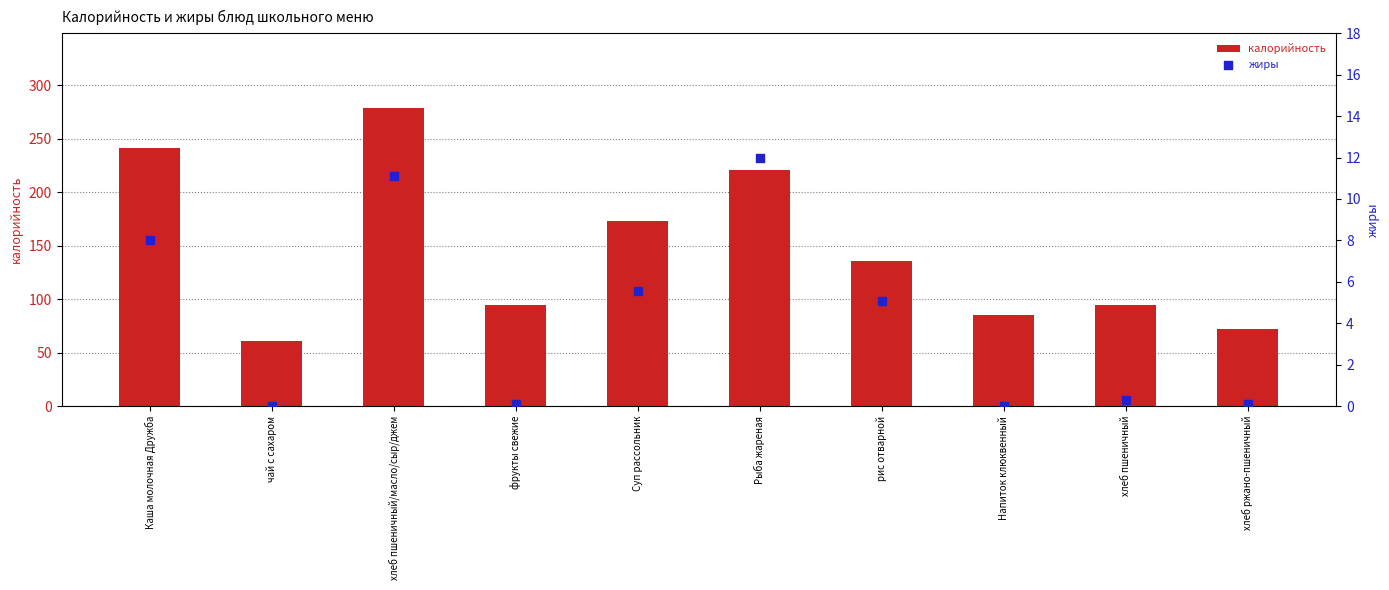

At which category is the sum across all series the highest?

хлеб пшеничный/масло/сыр/джем